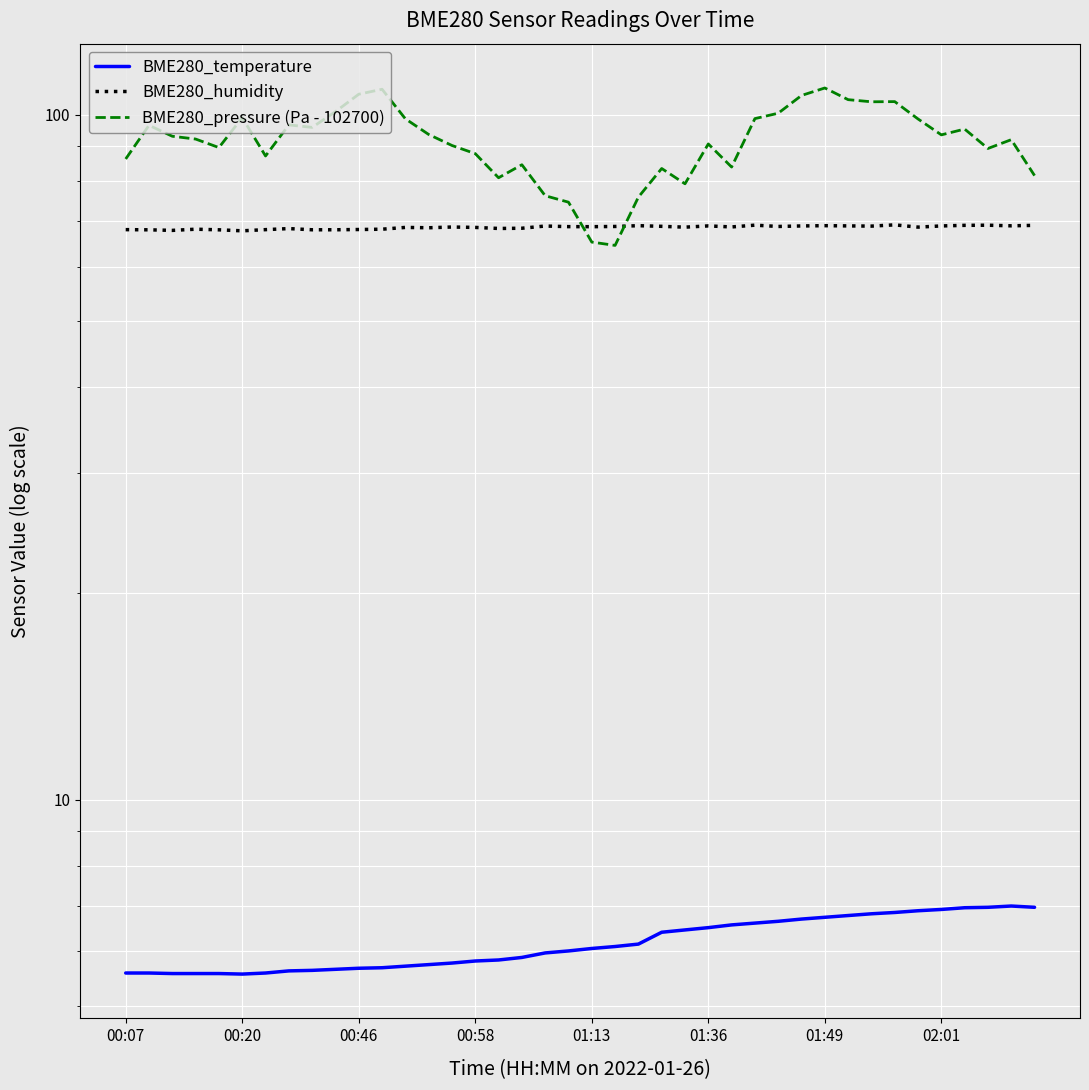

The BME280_pressure (Pa - 102700) series shows 80.9 at 16. True or false?

True